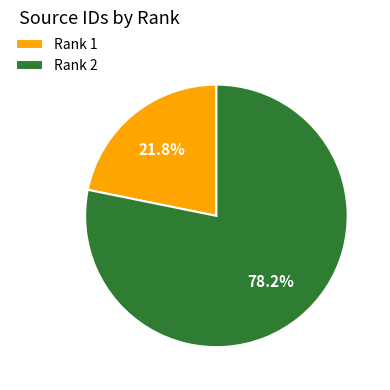

To the nearest percent, what portion does Rank 2 represent?

78%